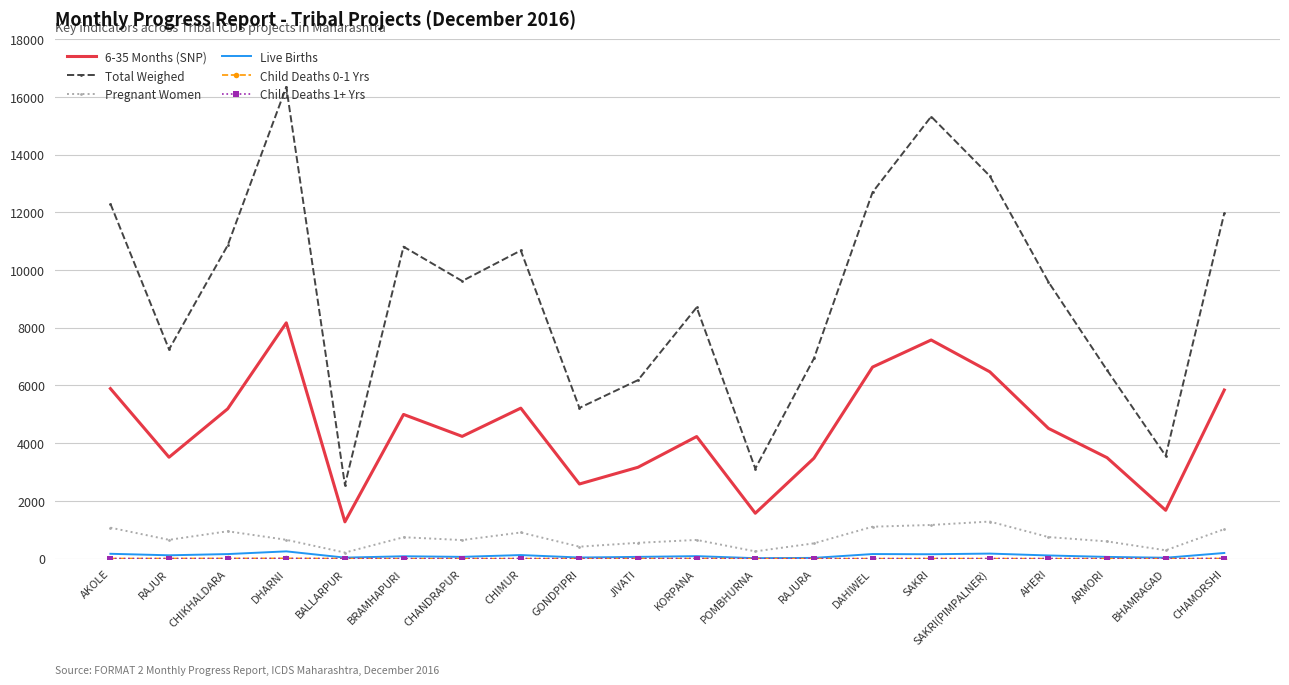

Which series has the largest total across all categories?

Total Weighed